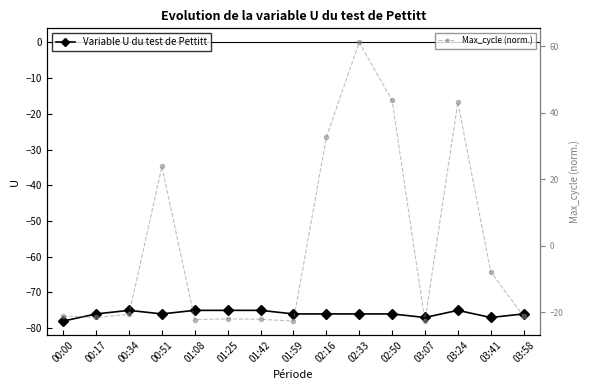

How many series are shown in this chart?

2